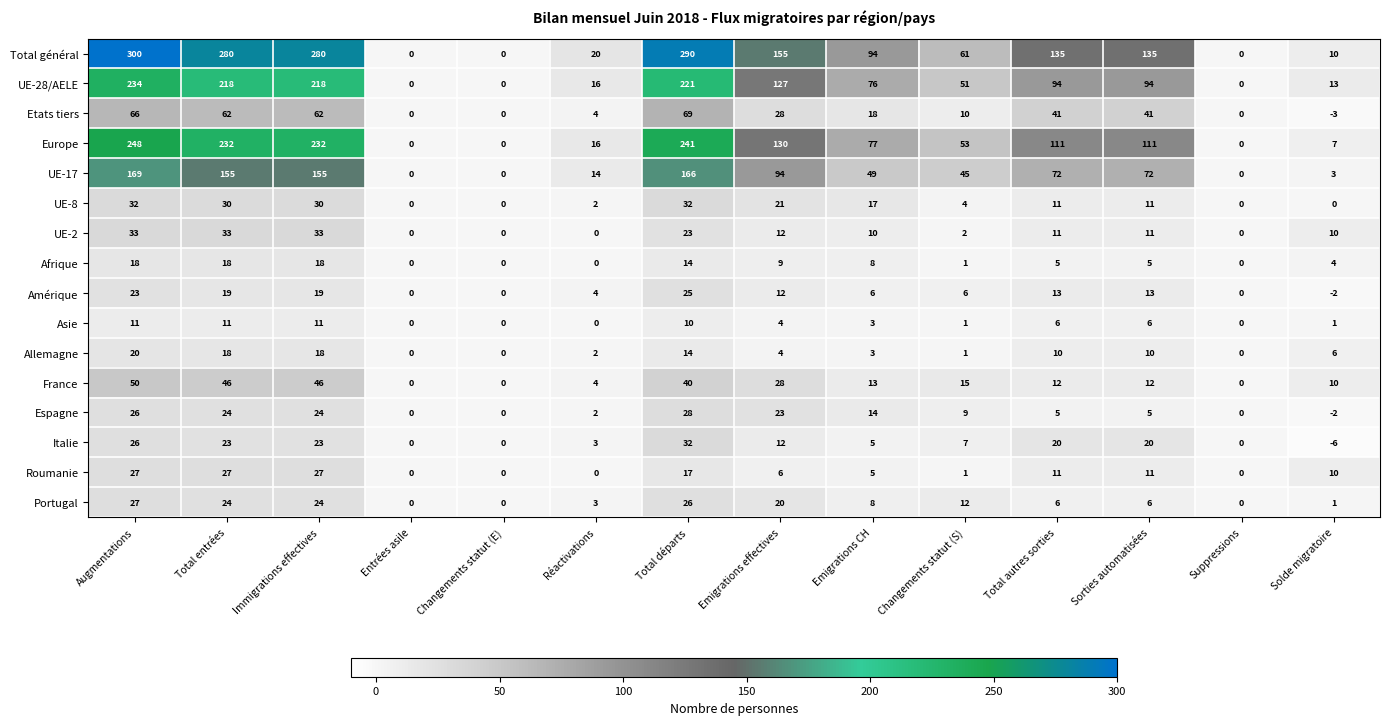

Which series has the largest range (max minus min)?

Total général